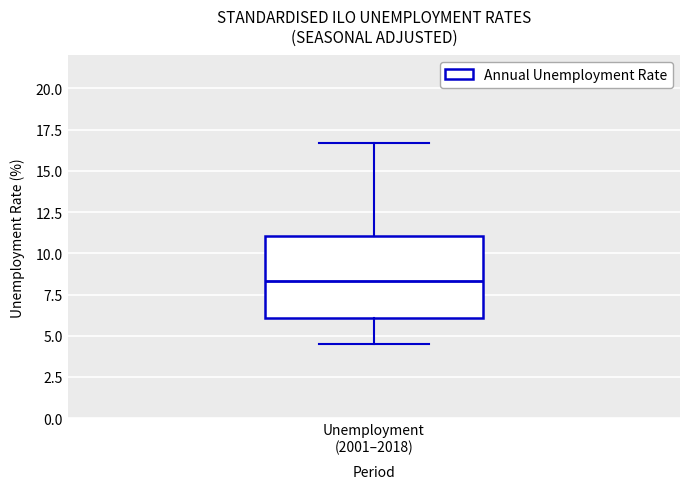

Read this box plot against the y-axis: the position of the median line, the range covered by the box, and the ends of both whiskers. The values are not printed on the chart, so give them approximately, as read against the axis.

median 8.5, box 6.0 to 11.0, whiskers 4.5 to 16.5